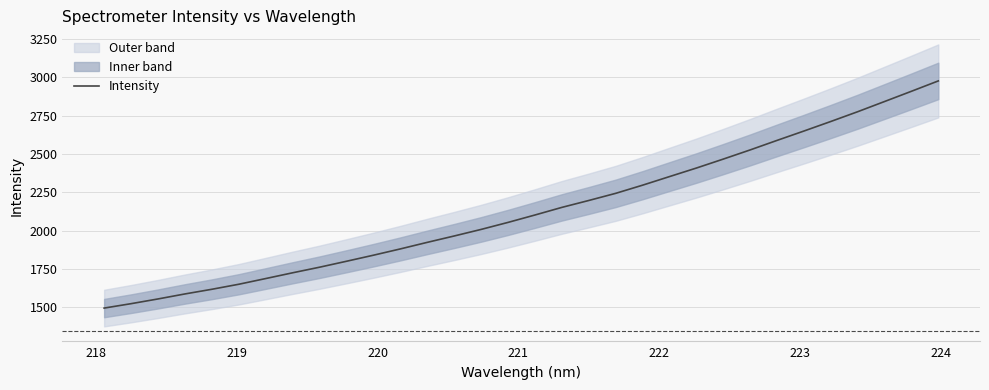

How many data points does each series have?

32